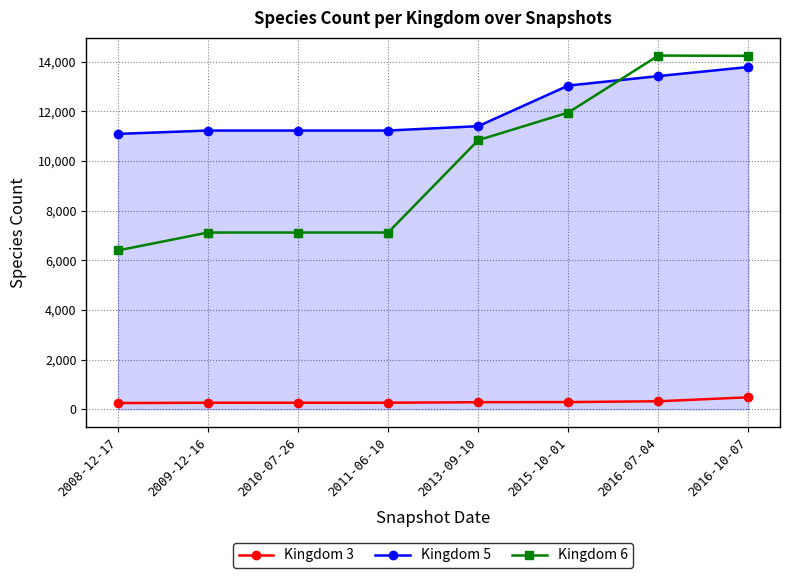

Which series has the largest range (max minus min)?

Kingdom 6